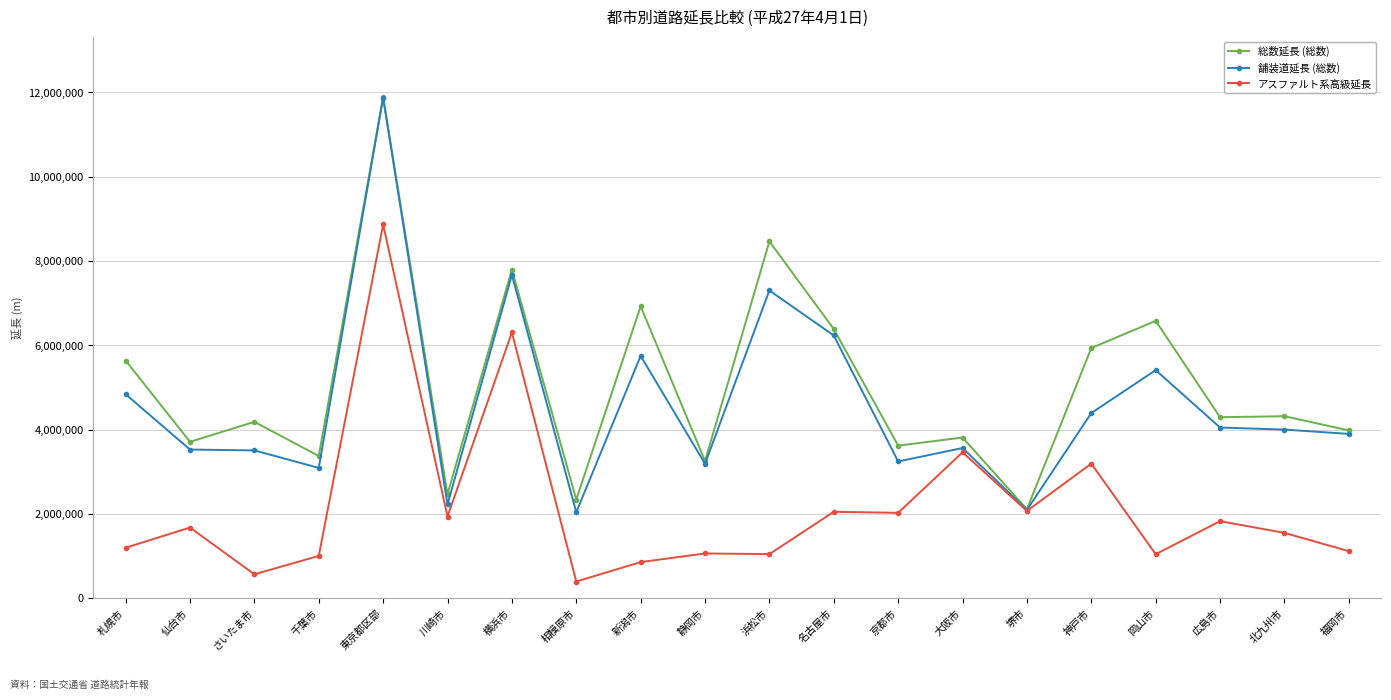

Which category has the lowest value in the 総数延長 (総数) series?

堺市